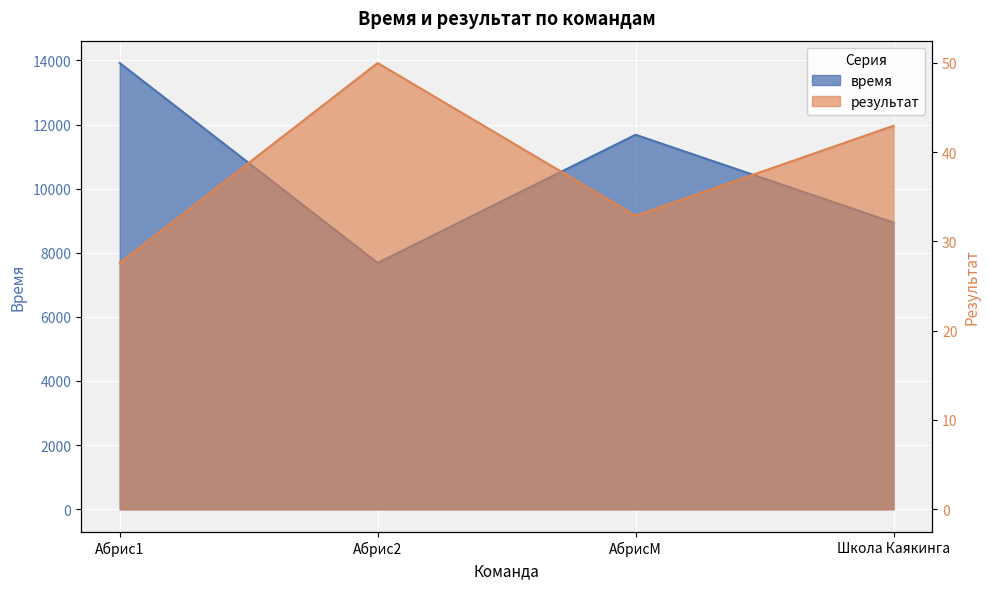

At which category is the sum across all series the highest?

Абрис1